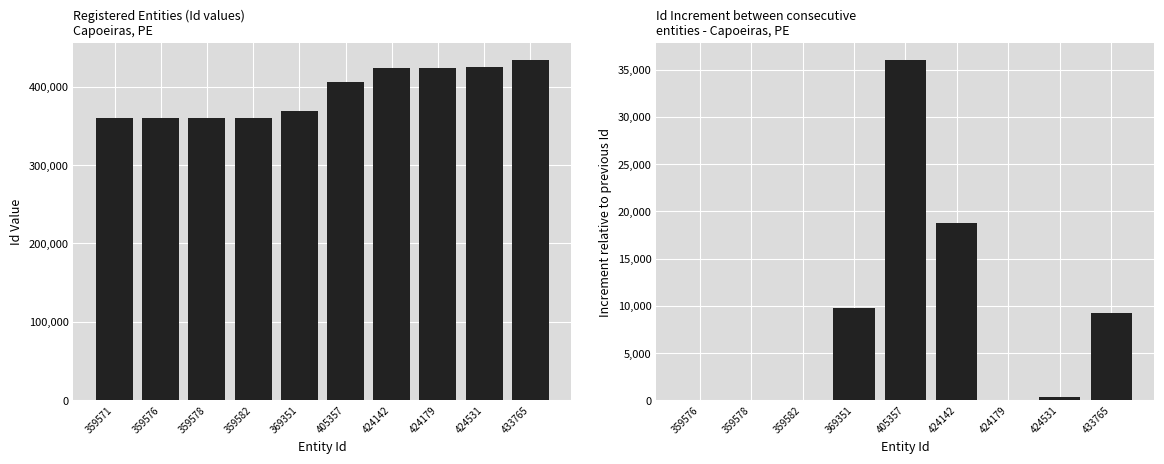

True or false: the data shows 466800 at 785464.

False